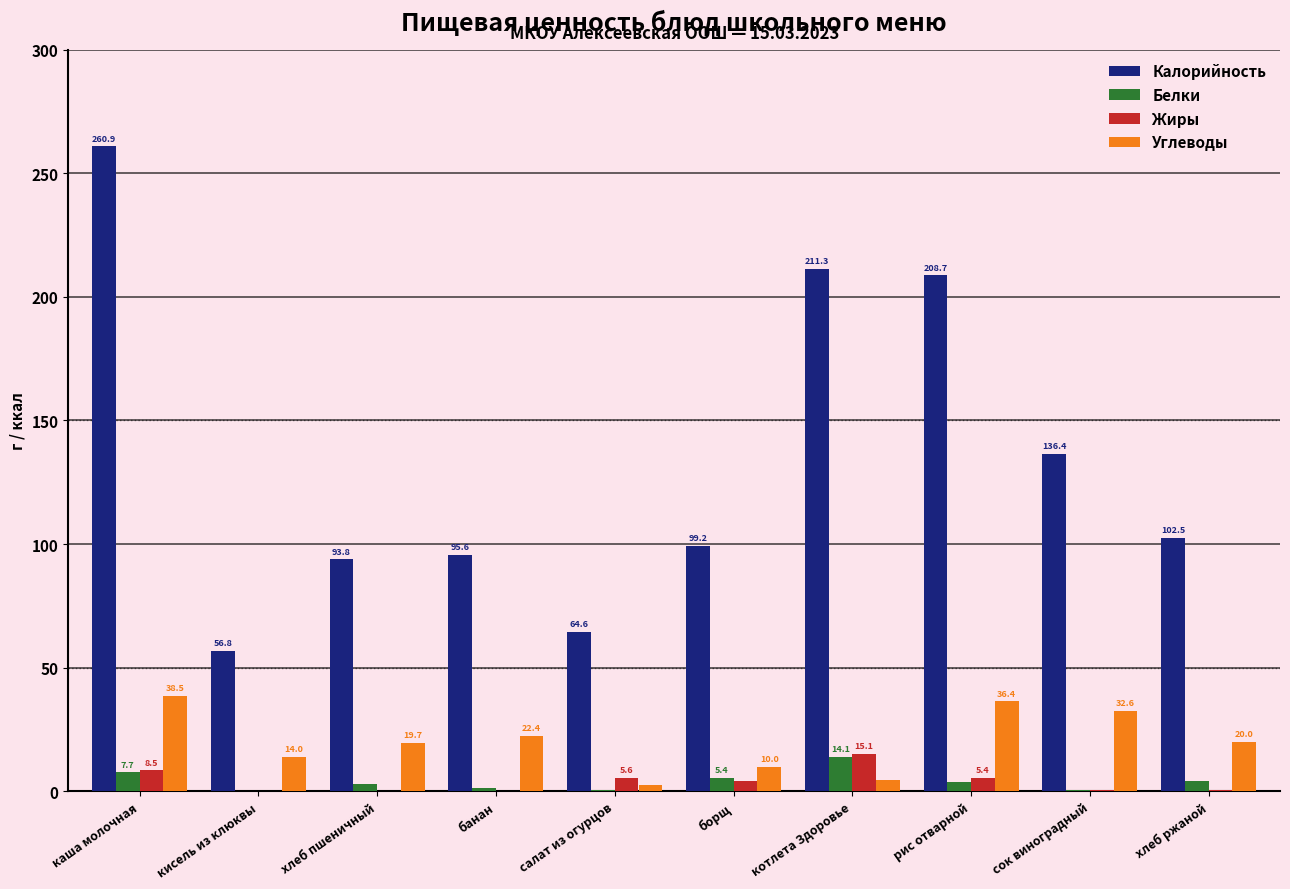

The Жиры series shows 8.5 at каша молочная. True or false?

True